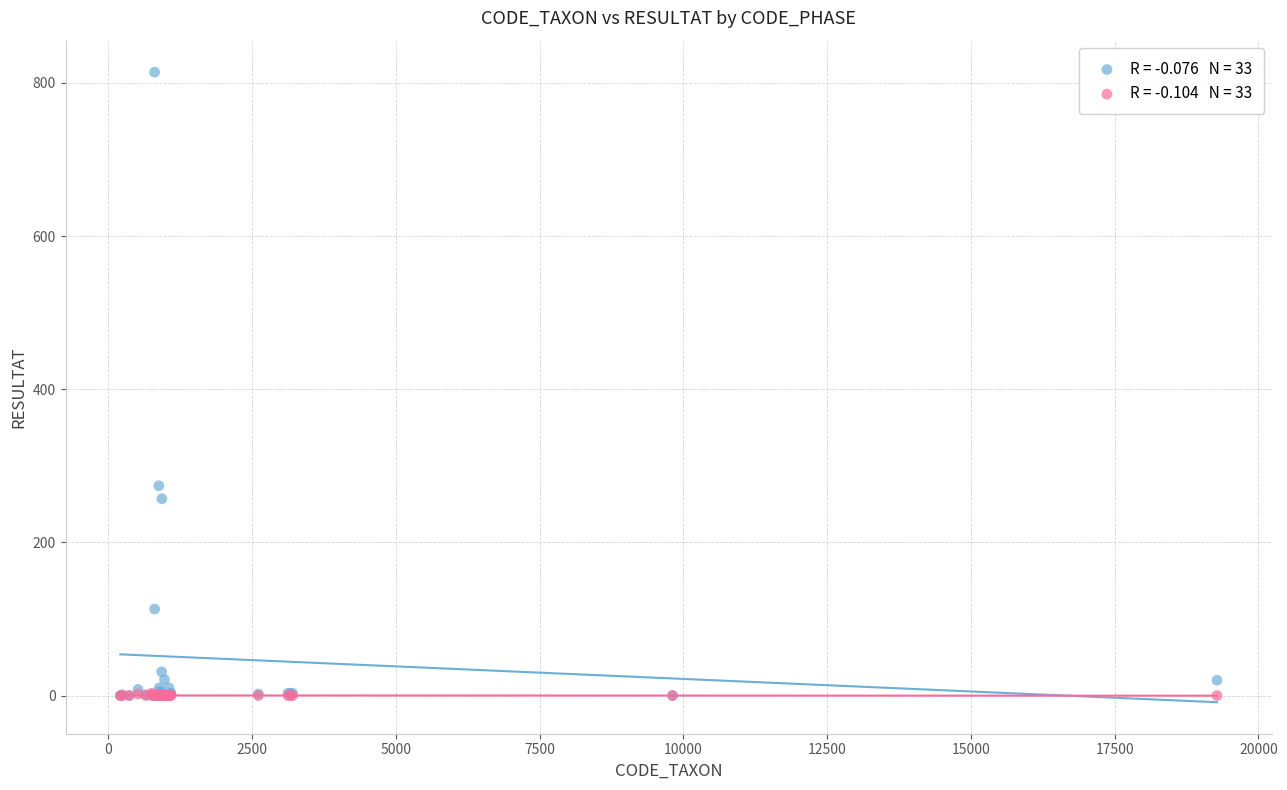

Across all series, what Y value is closest to 407?

274